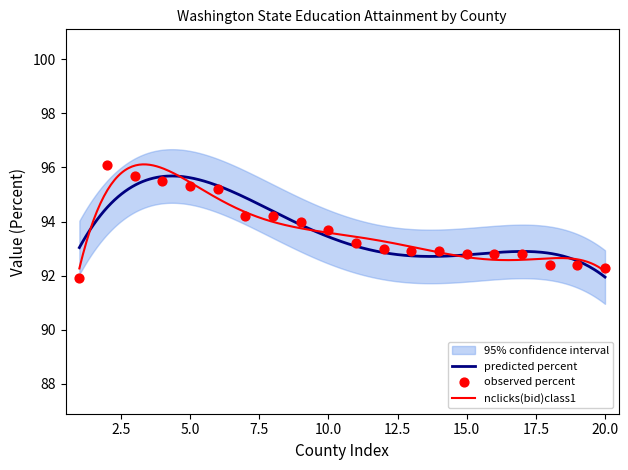

What is the maximum value for predicted percent?

95.7